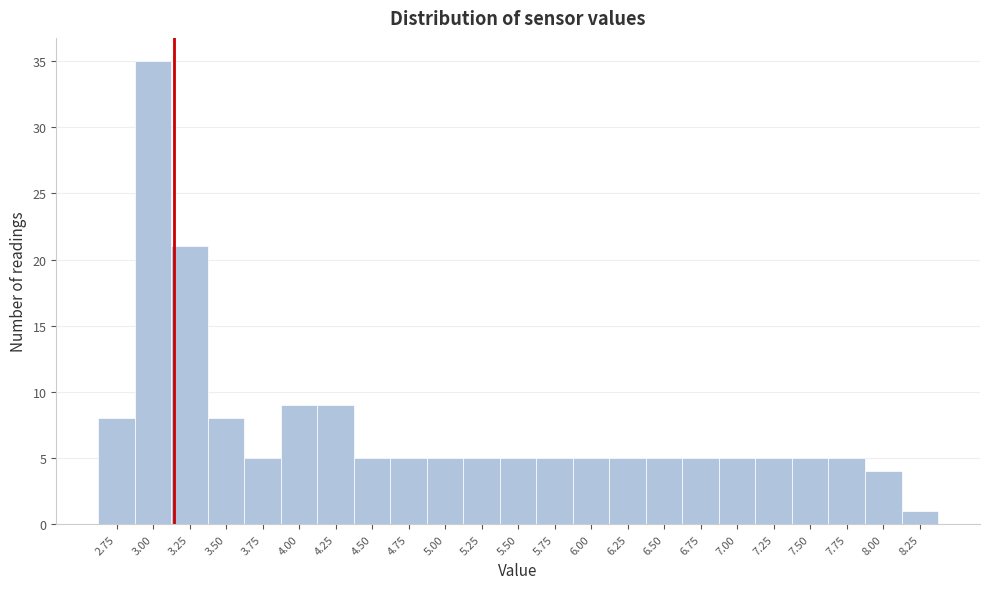

Reading left to right, list all the values displayed in this chart.

8	35	21	8	5	9	9	5	5	5	5	5	5	5	5	5	5	5	5	5	5	4	1